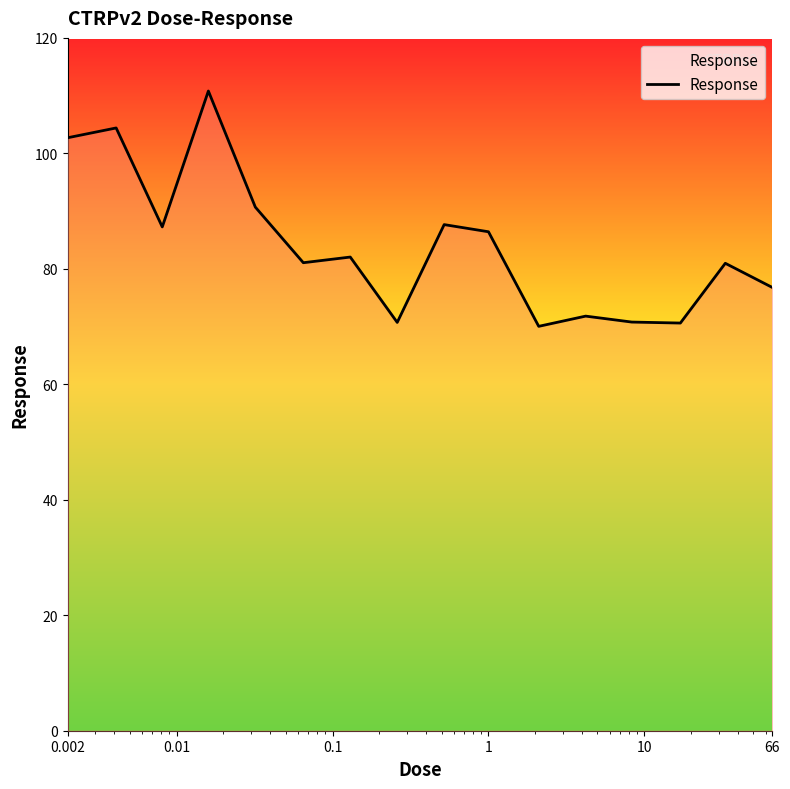

What is the difference between the maximum and minimum values?

40.8